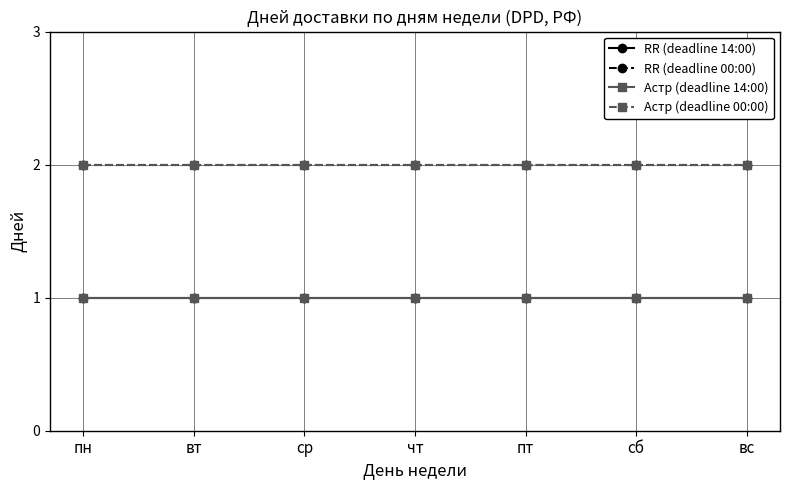

Does the chart display data point markers on the line(s)?

Yes